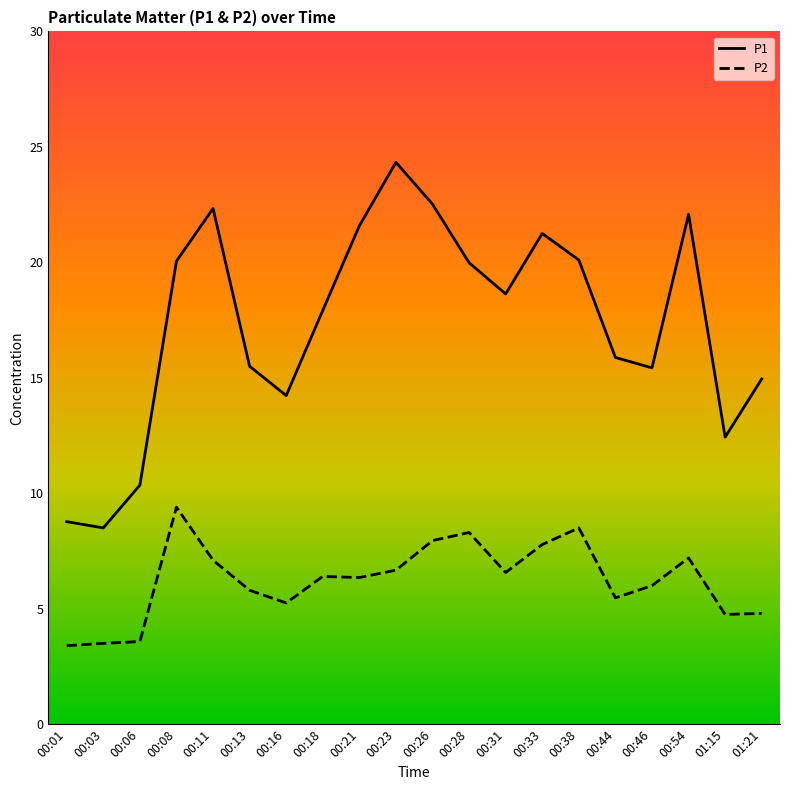

What is the approximate value of P1 at 00:38?

20.1